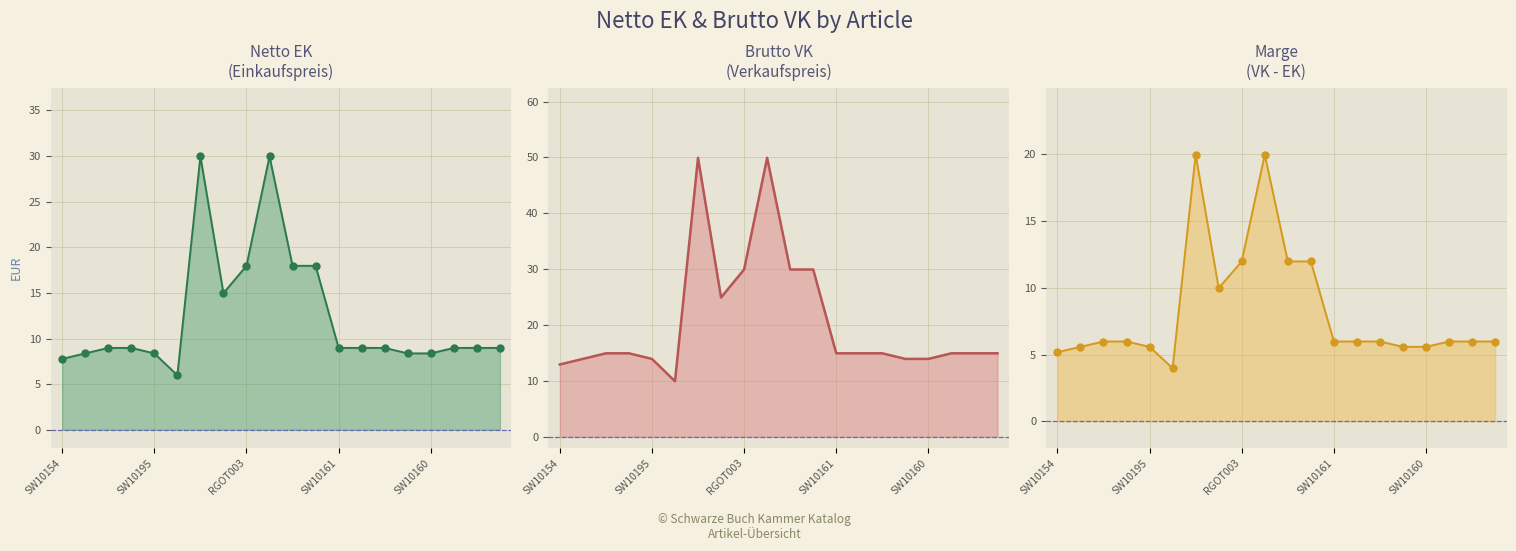

Where is the first local minimum for Brutto VK
(Verkaufspreis)?

5